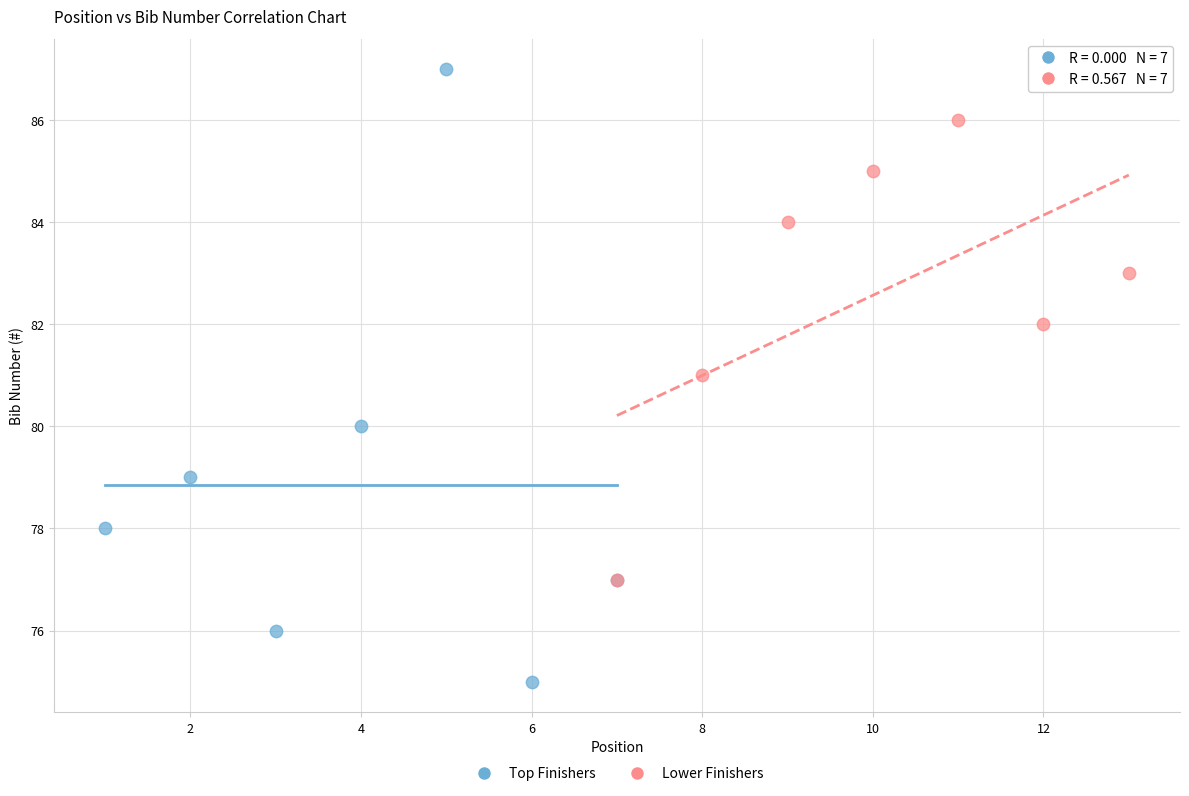

Which series contains the highest Y value?

Top Finishers